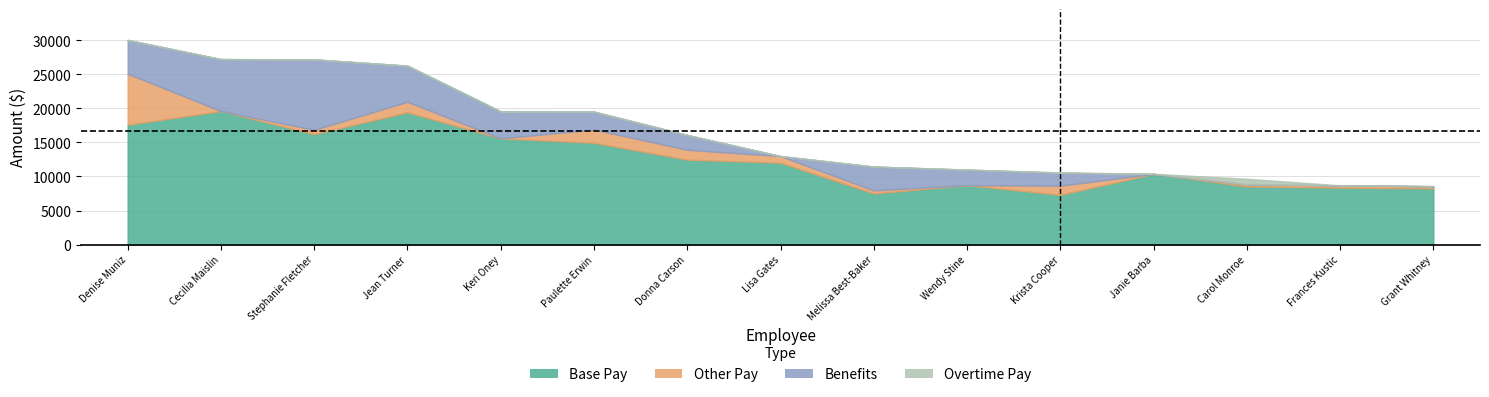

What is the difference between the Benefits values at Grant Whitney and Krista Cooper?

1888.7